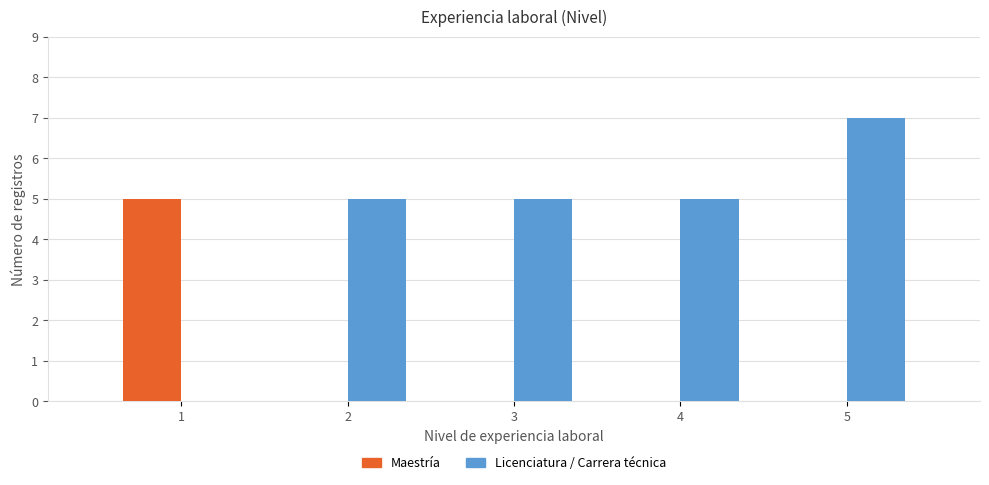

Reading left to right, what are all the values shown in this chart?

Maestría: 1=5	2=0	3=0	4=0	5=0
Licenciatura / Carrera técnica: 1=0	2=5	3=5	4=5	5=7